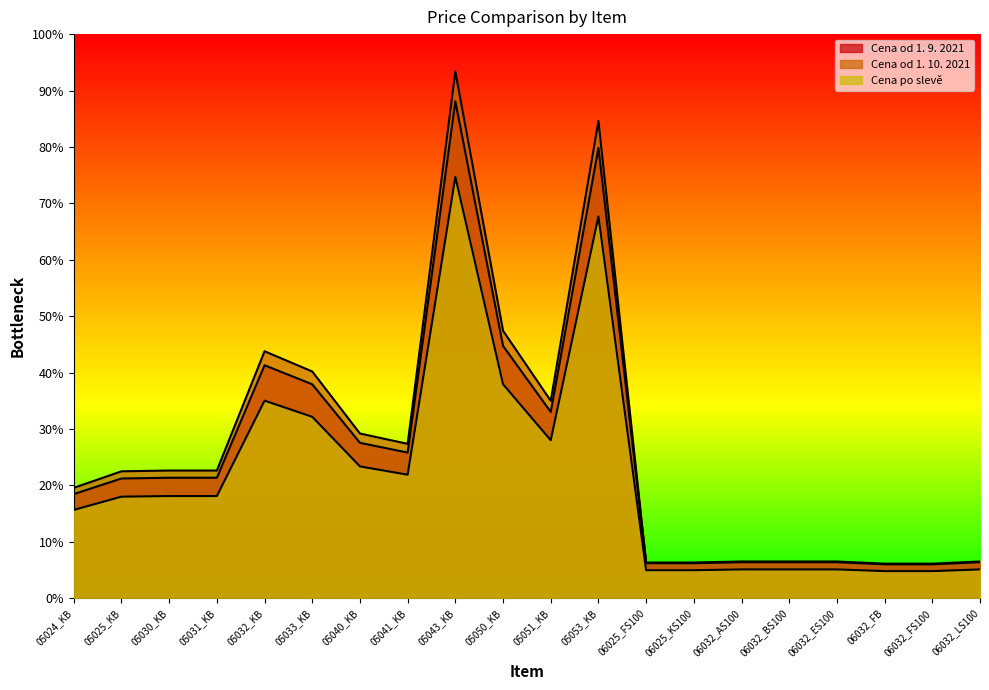

Which series has the widest spread of values?

Cena od 1. 10. 2021